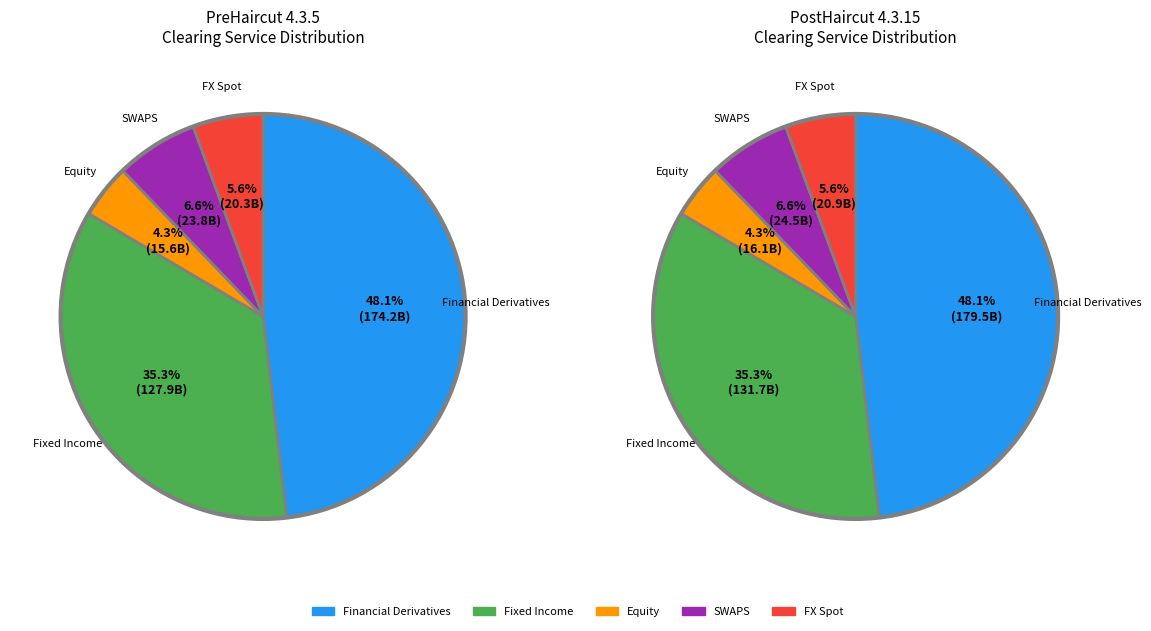

Approximately how many times larger is the value at CRCC_FX Spot compared to CRCC_Financial Derivatives?

0.1